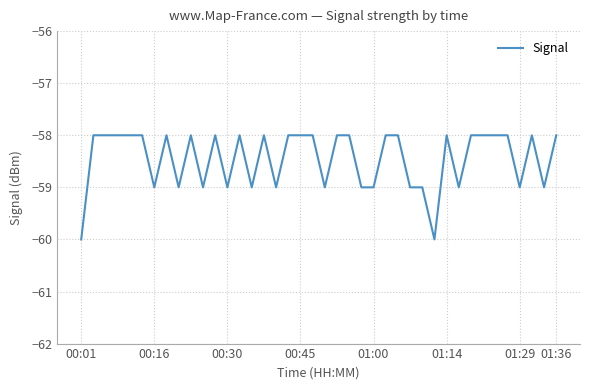

Reading left to right, transcribe all the data shown in this chart.

-60	-58	-58	-58	-58	-58	-59	-58	-59	-58	-59	-58	-59	-58	-59	-58	-59	-58	-58	-58	-59	-58	-58	-59	-59	-58	-58	-59	-59	-60	-58	-59	-58	-58	-58	-58	-59	-58	-59	-58